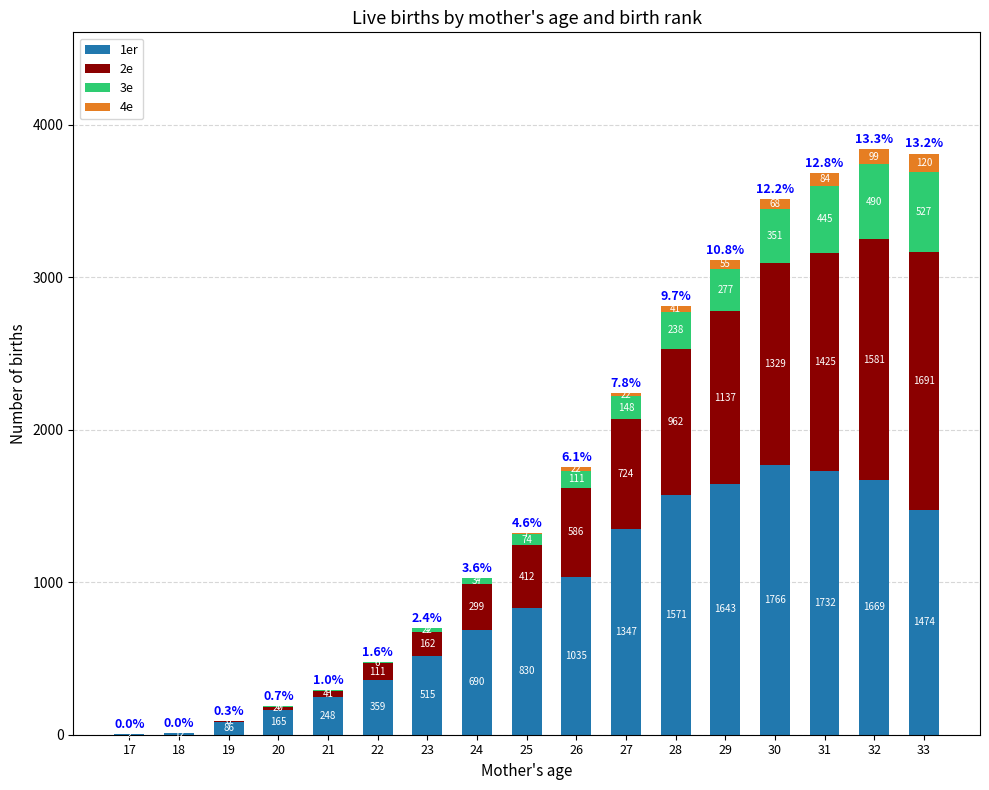

What is the total value across all series at 31?

3686